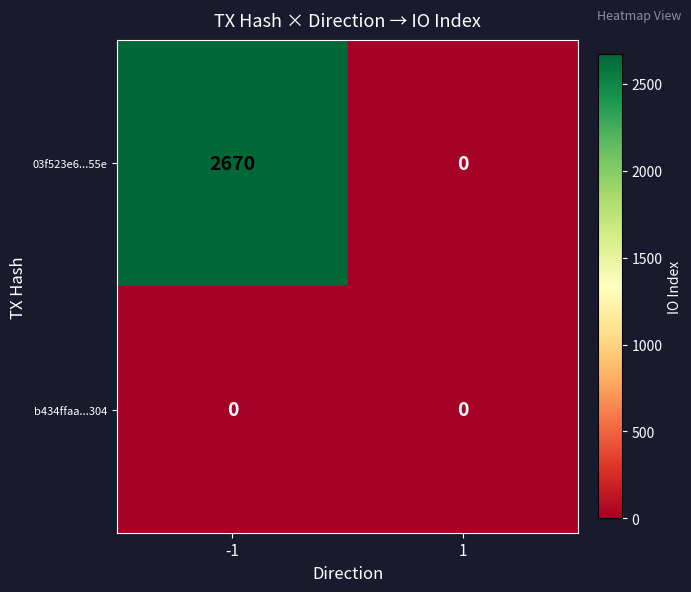

What is the maximum value for 03f523e6...55e?

2670